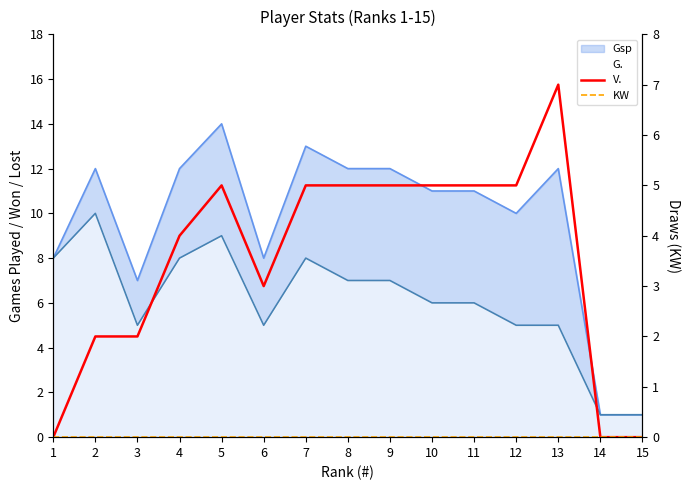

How many positive values does the V. series have?

12